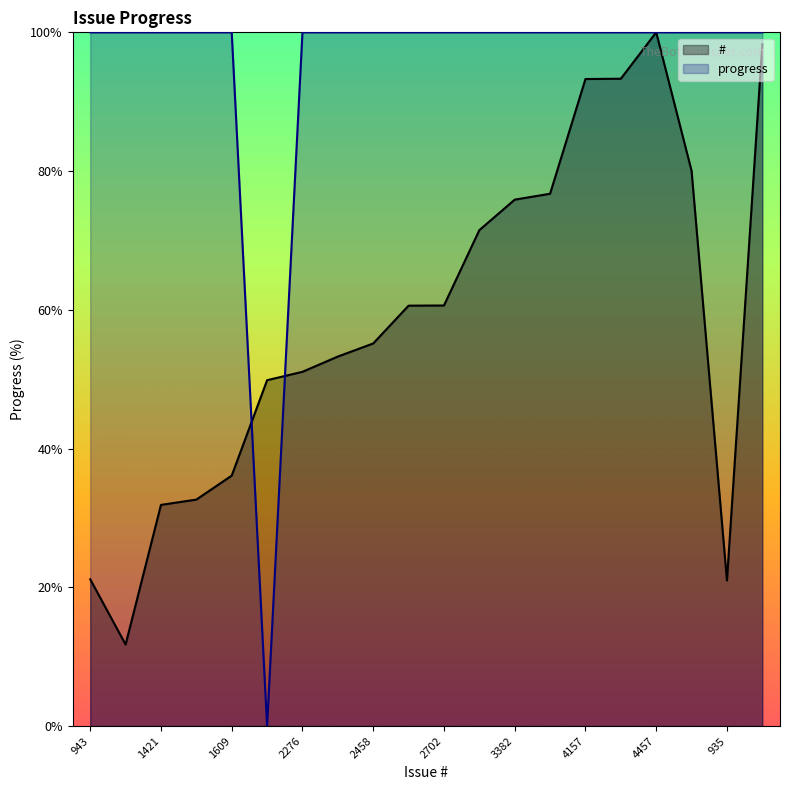

True or false: progress and # cross at least once.

True